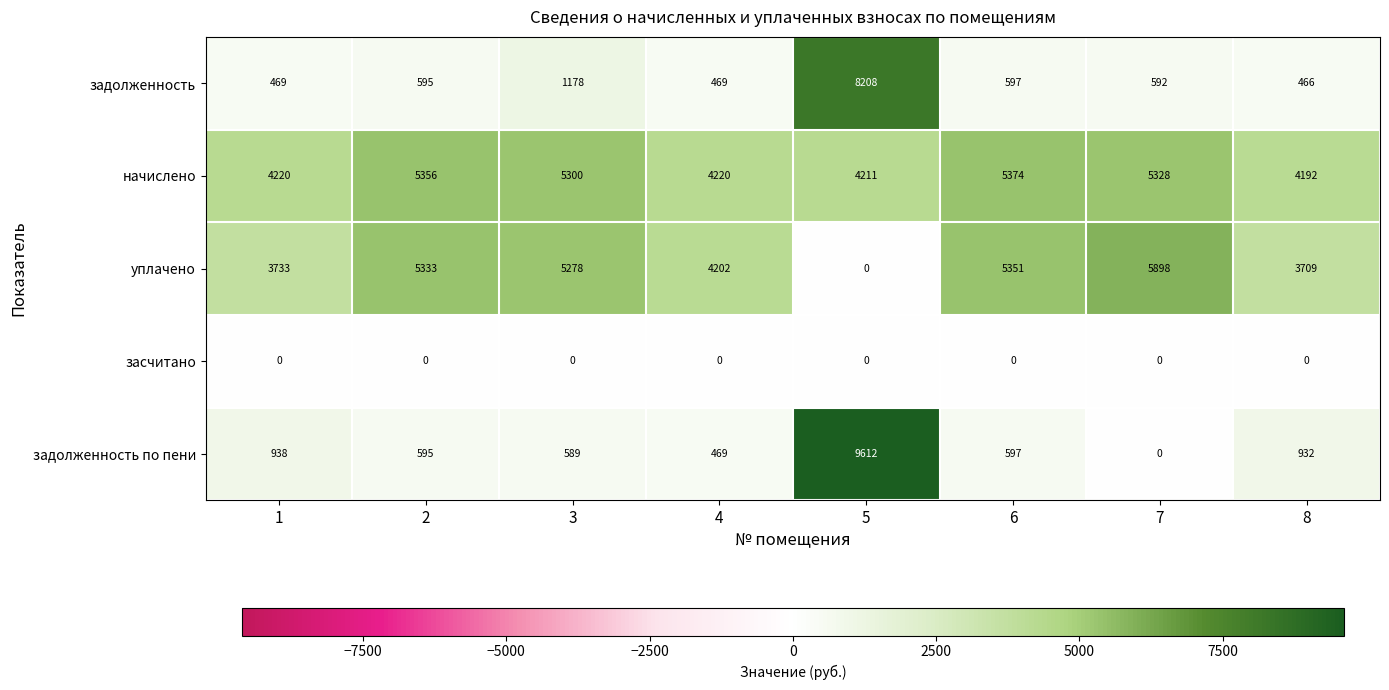

The value of задолженность at 8 is 466. True or false?

True